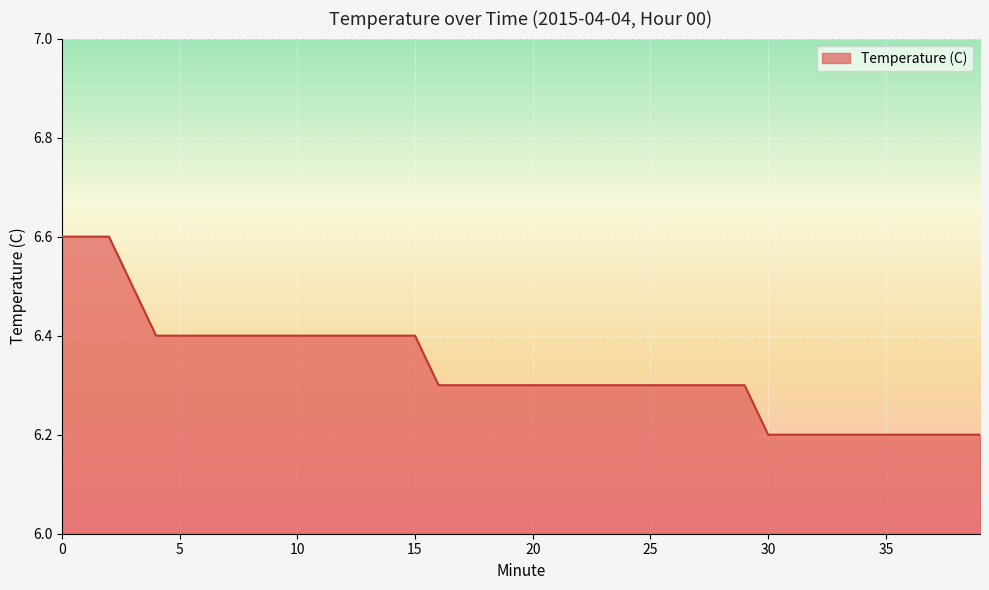

Does the chart have visible grid lines?

Yes